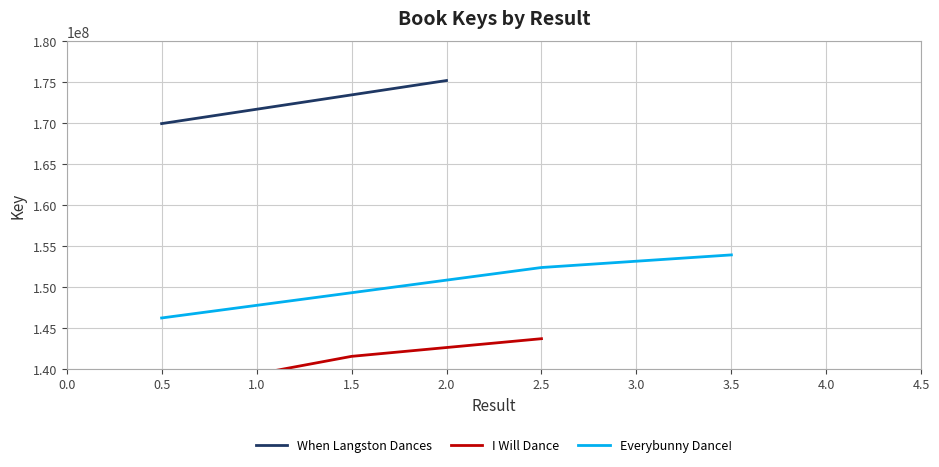

How many lines are shown in the chart?

3